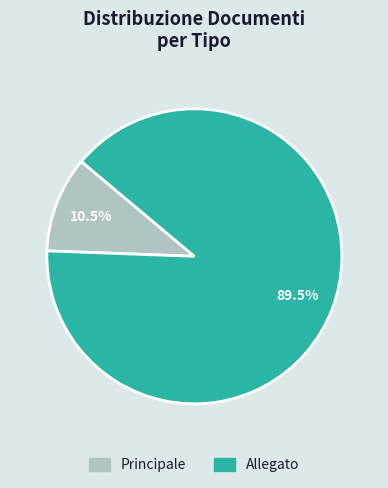

Combined, what portion of the pie is Allegato and Principale?

100.0%